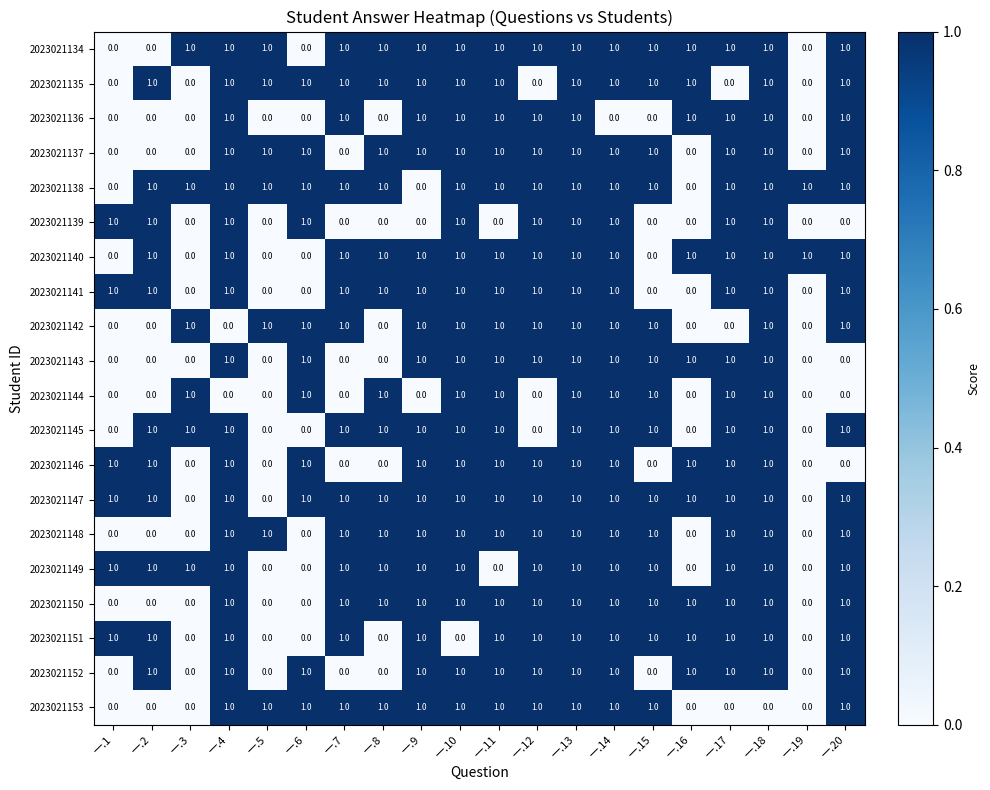

The 2023021137 series shows 1 at 一.20. True or false?

True